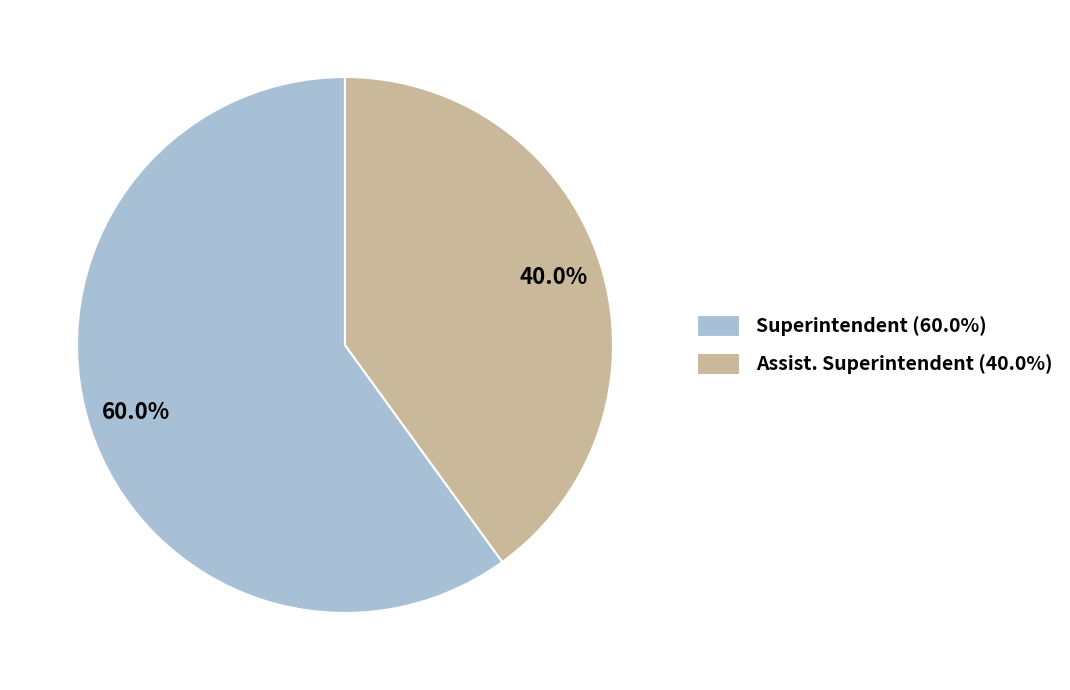

The Superintendent slice represents 68% of the pie. True or false?

False